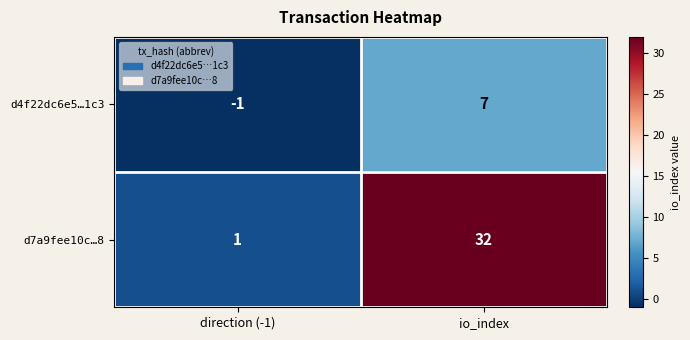

Which label corresponds to the smallest value in the chart?

direction (-1)